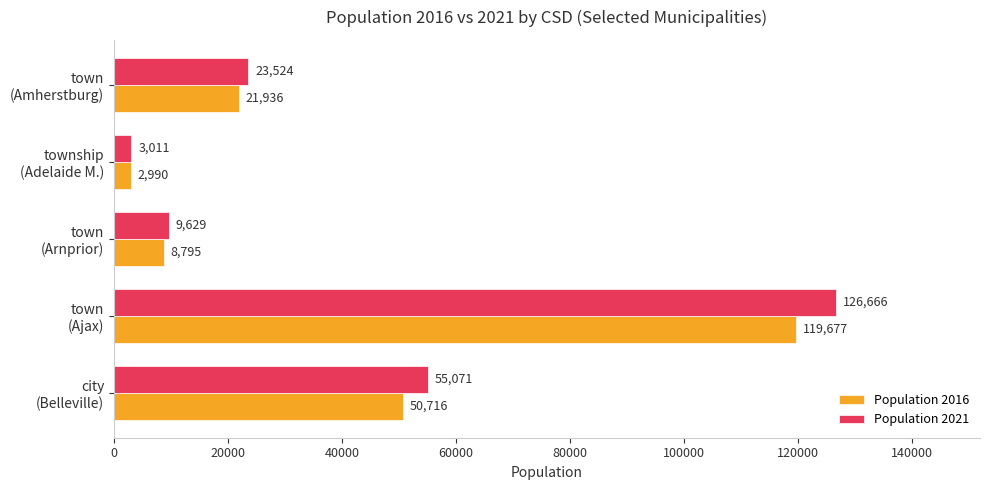

Which series has the largest total across all categories?

Population 2021